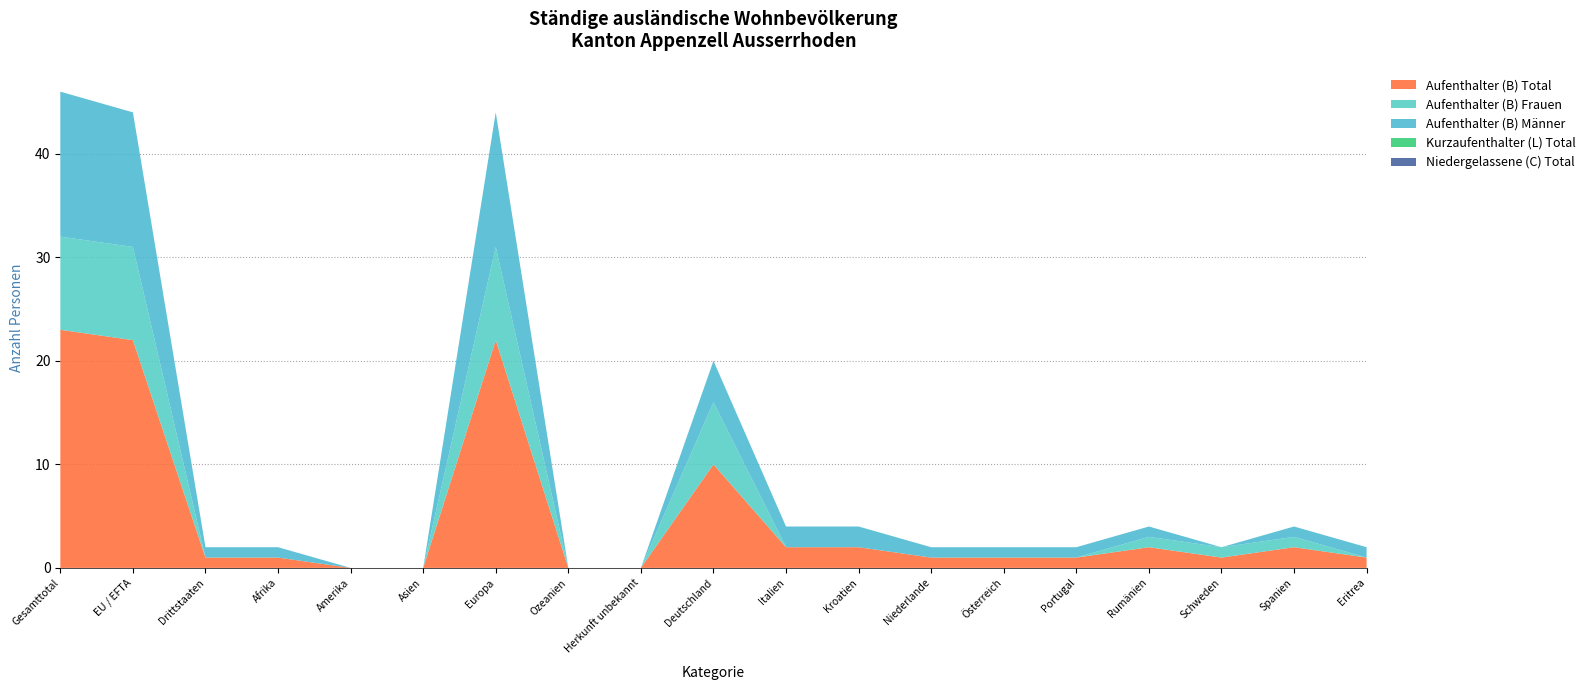

Reading left to right, extract all data points from this chart.

Aufenthalter (B) Total: 23	22	1	1	0	0	22	0	0	10	2	2	1	1	1	2	1	2	1
Aufenthalter (B) Frauen: 9	9	0	0	0	0	9	0	0	6	0	0	0	0	0	1	1	1	0
Aufenthalter (B) Männer: 14	13	1	1	0	0	13	0	0	4	2	2	1	1	1	1	0	1	1
Kurzaufenthalter (L) Total: 0	0	0	0	0	0	0	0	0	0	0	0	0	0	0	0	0	0	0
Niedergelassene (C) Total: 0	0	0	0	0	0	0	0	0	0	0	0	0	0	0	0	0	0	0